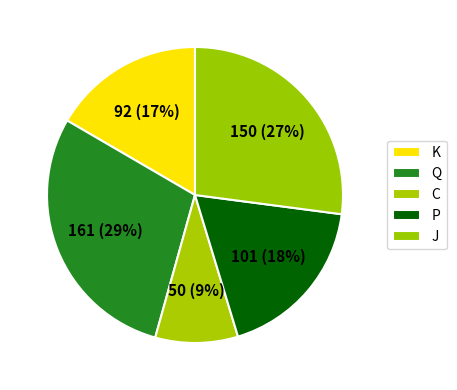

Count the number of slices in the pie.

5